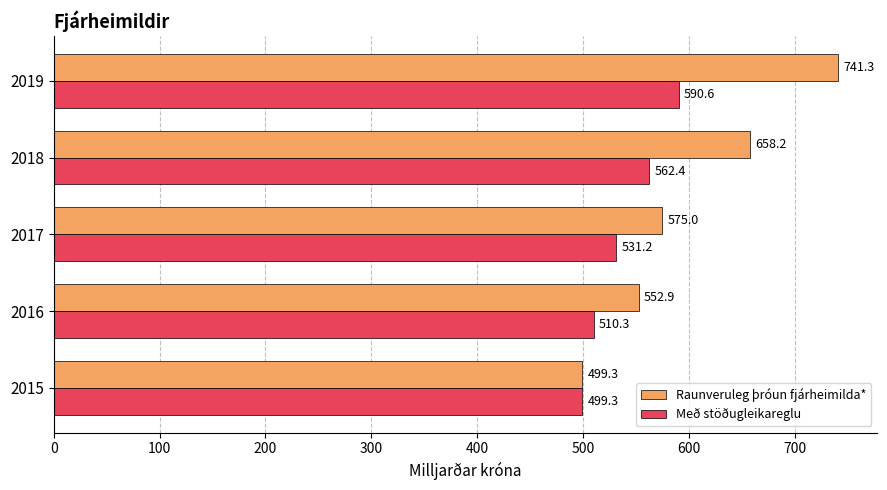

What is the spread (max minus min) of values at 2017?

43.8